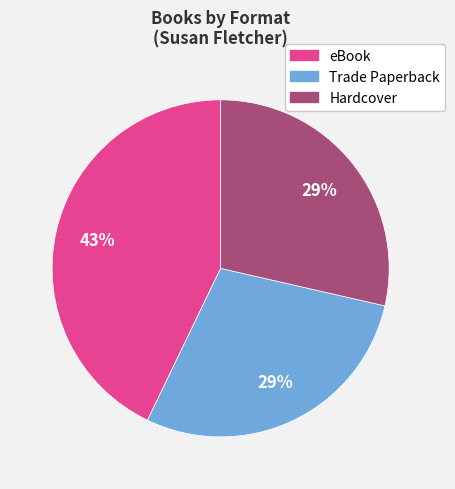

Does Hardcover account for over 50% of the chart?

No